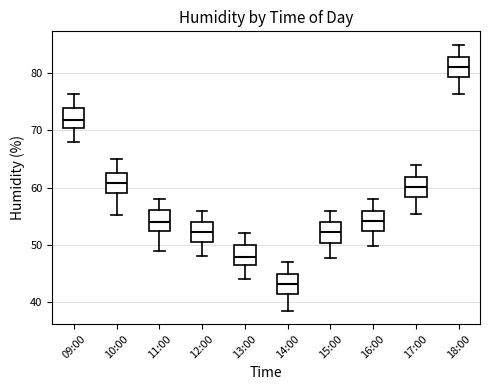

Where does the lower whisker of the box for 17:00 end on the y-axis? The values are not printed on the chart, so give them approximately, as read against the axis.

55